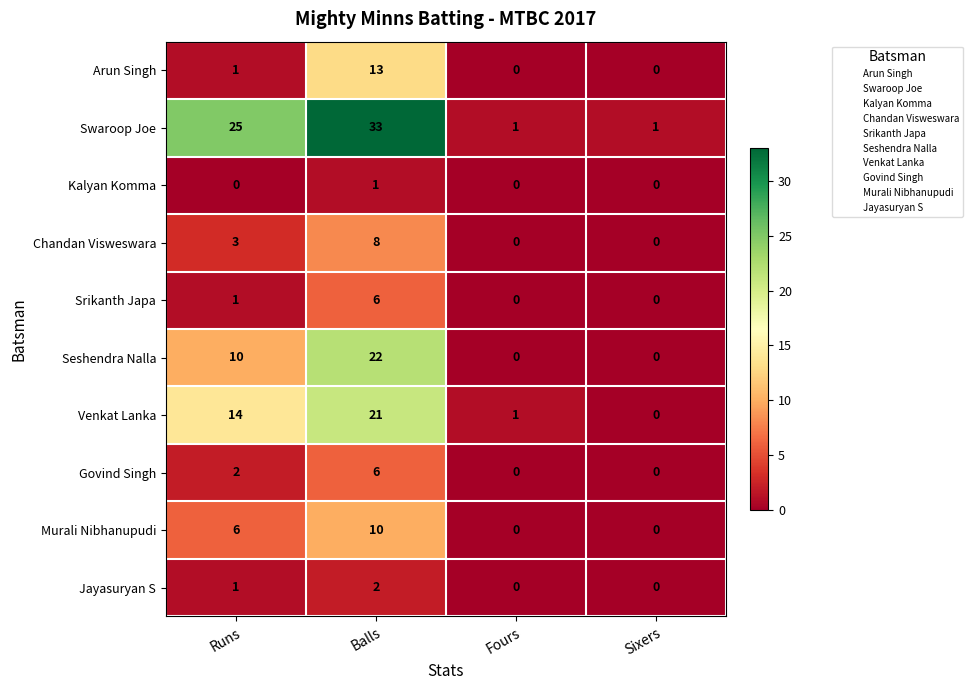

Between Balls and Fours, which series saw the biggest shift?

Swaroop Joe